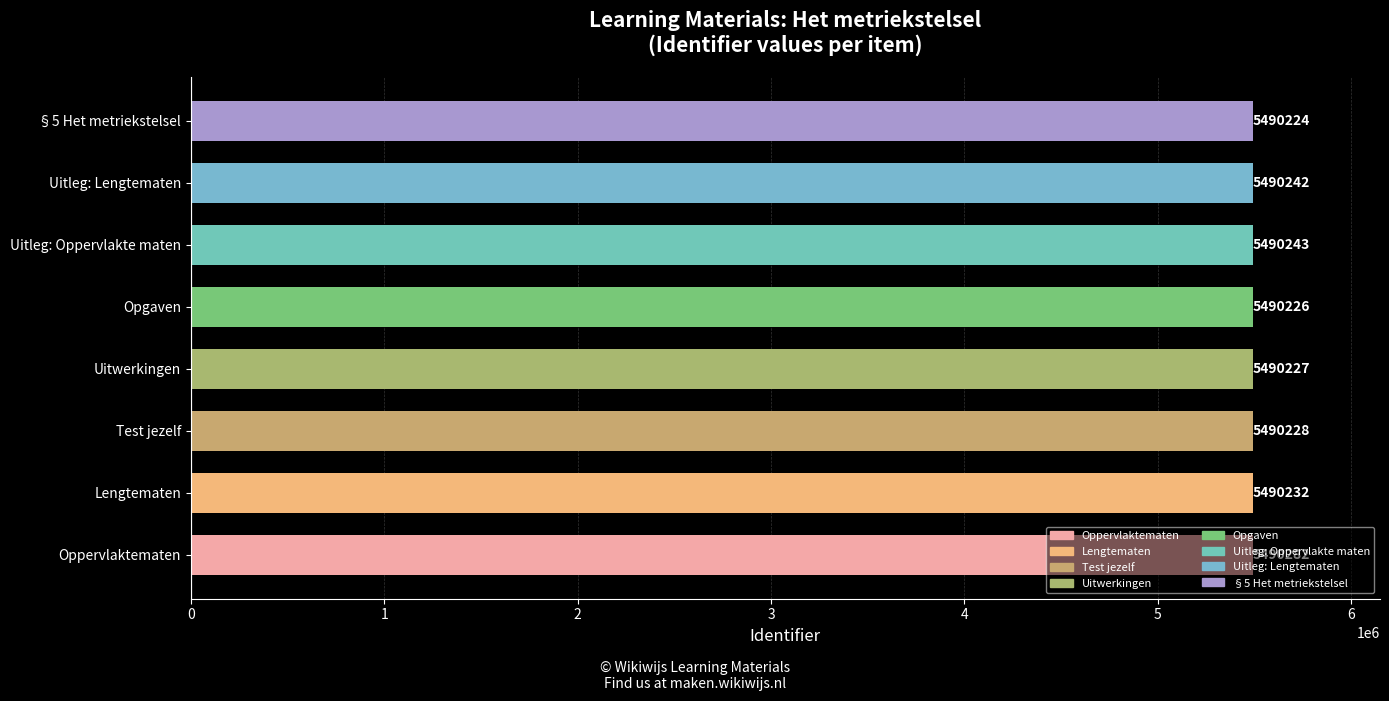

True or false: the data shows 5490232 at Lengtematen.

True